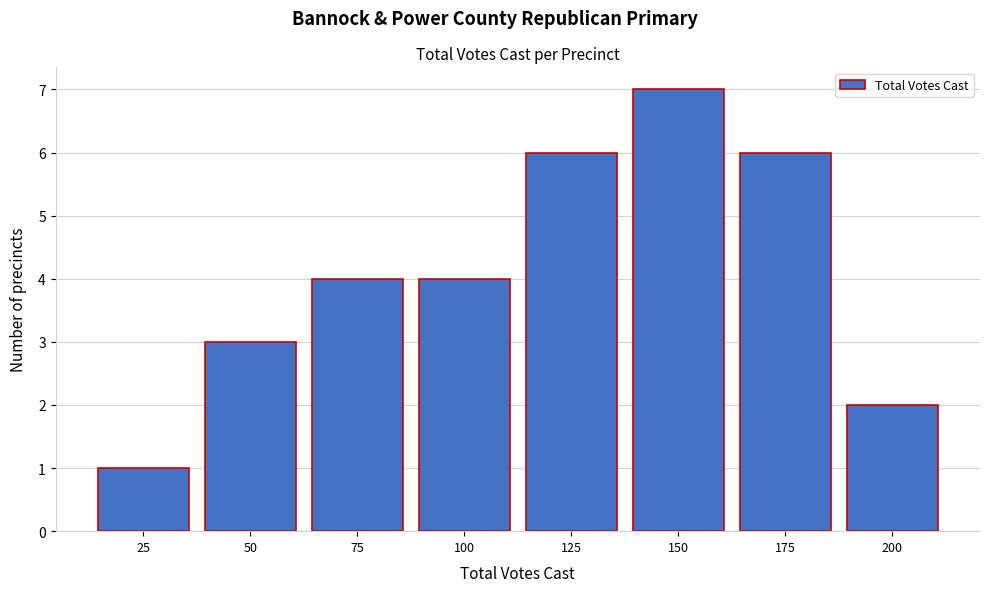

Reading left to right, what are all the values shown in this chart?

1	3	4	4	6	7	6	2